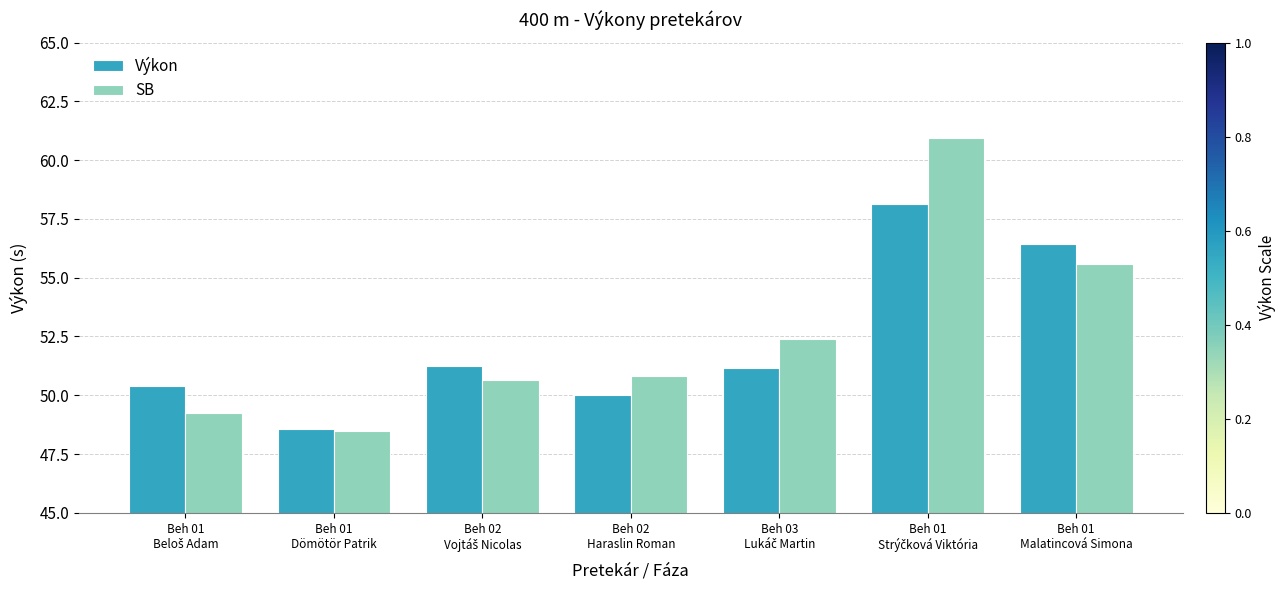

What is the value of the Výkon bar at the 3rd from the left?

51.3